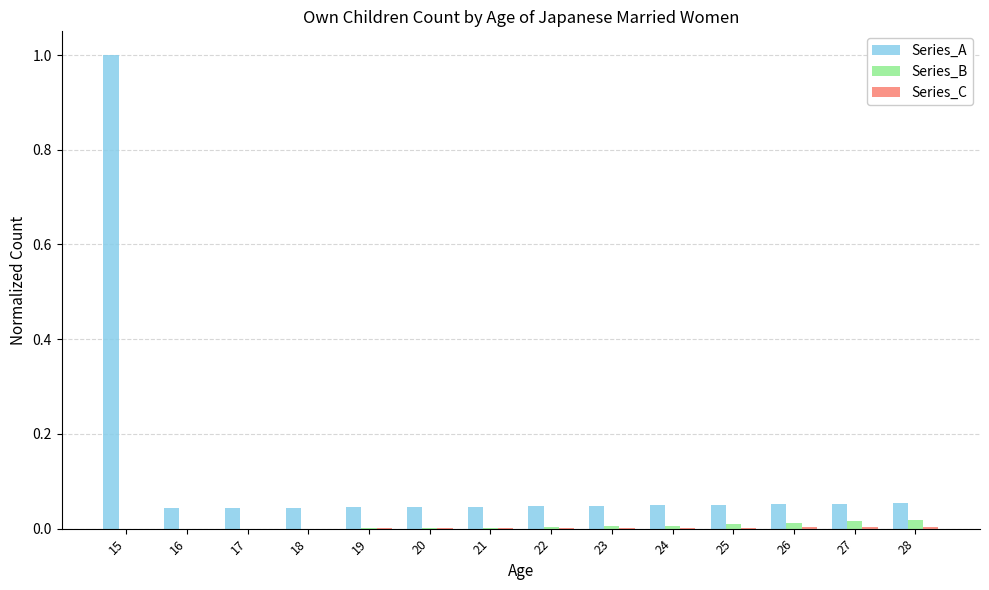

The value of Series_B at 18 is 0.0. True or false?

True